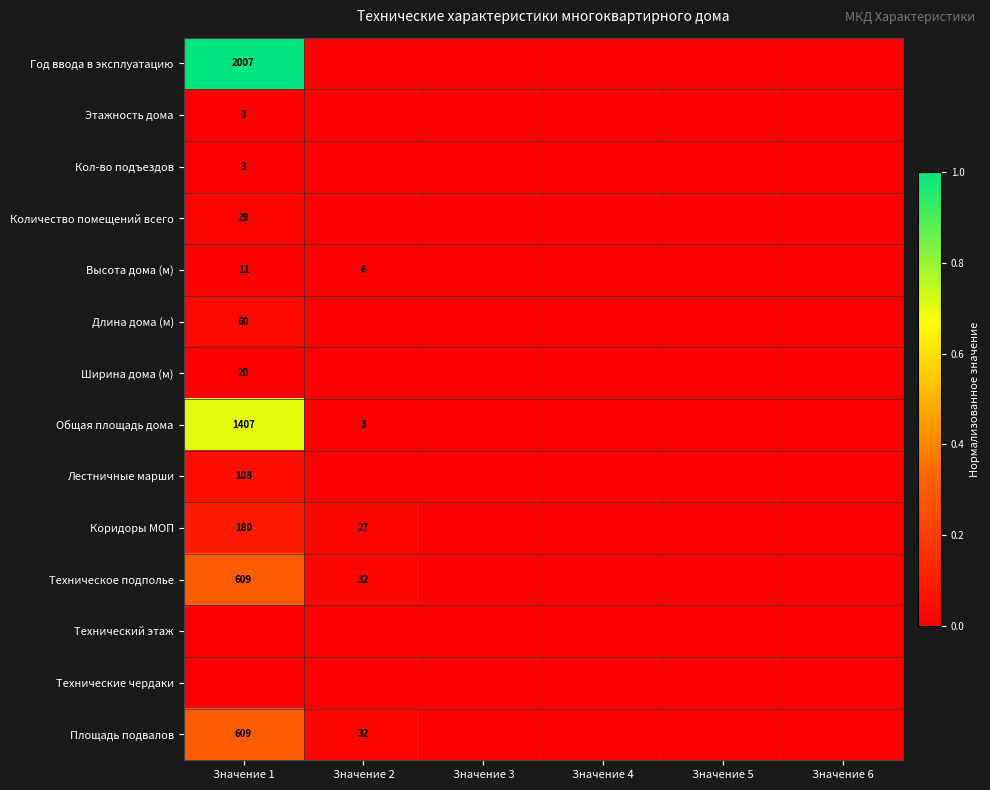

True or false: Техническое подполье has a value of 609 at Значение 1.

True